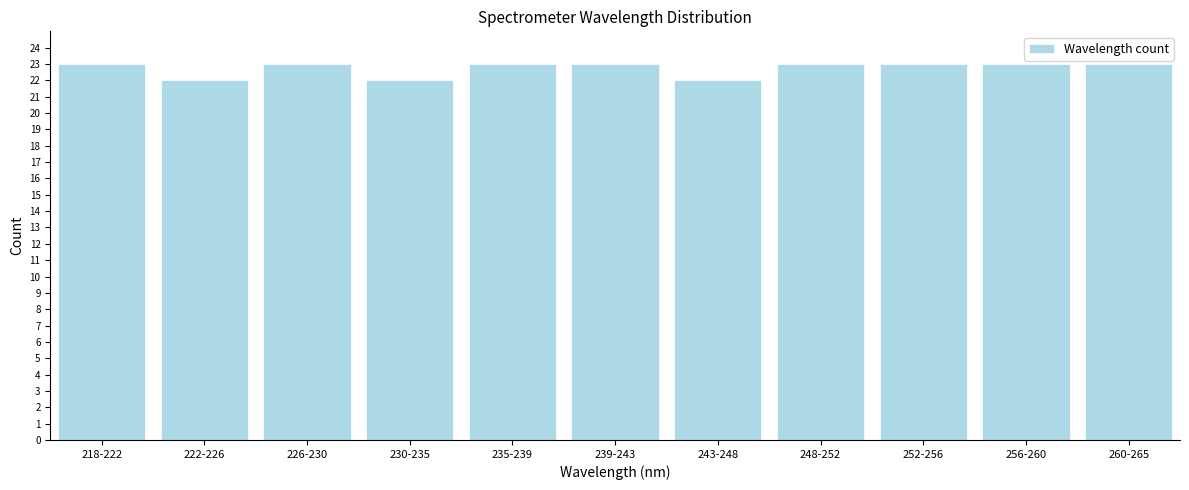

Reading left to right, list all the values displayed in this chart.

23	22	23	22	23	23	22	23	23	23	23